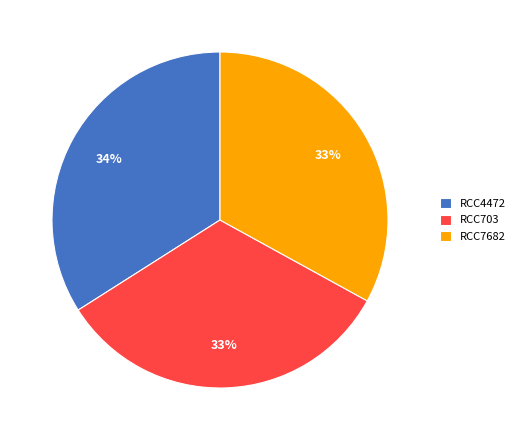

Does any single category account for the majority?

No